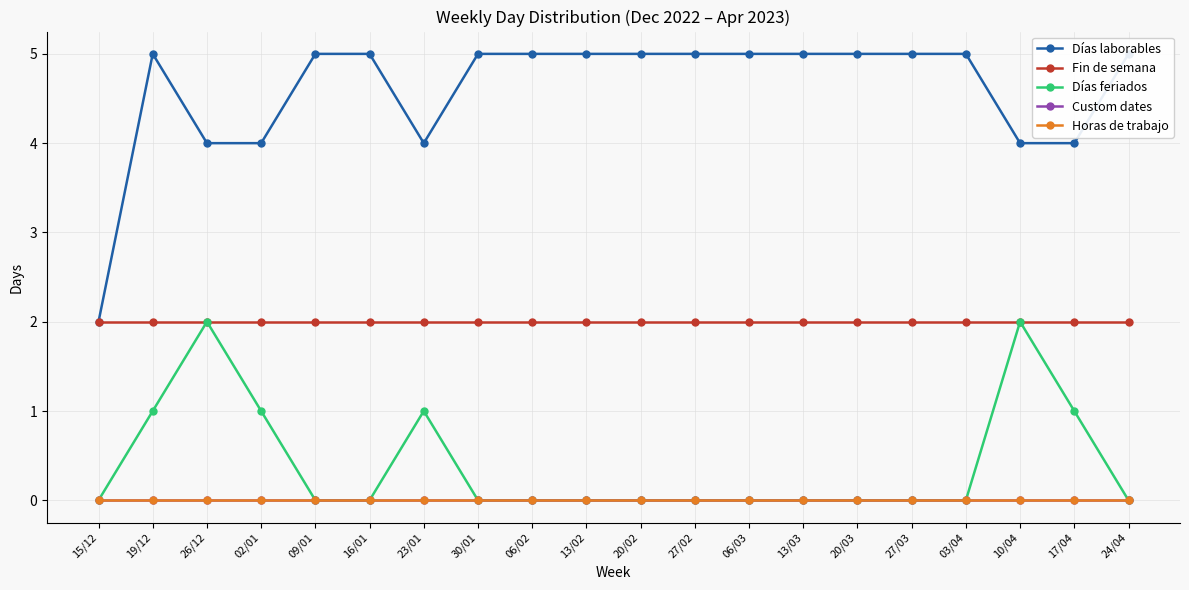

True or false: Días feriados and Fin de semana cross at least once.

False